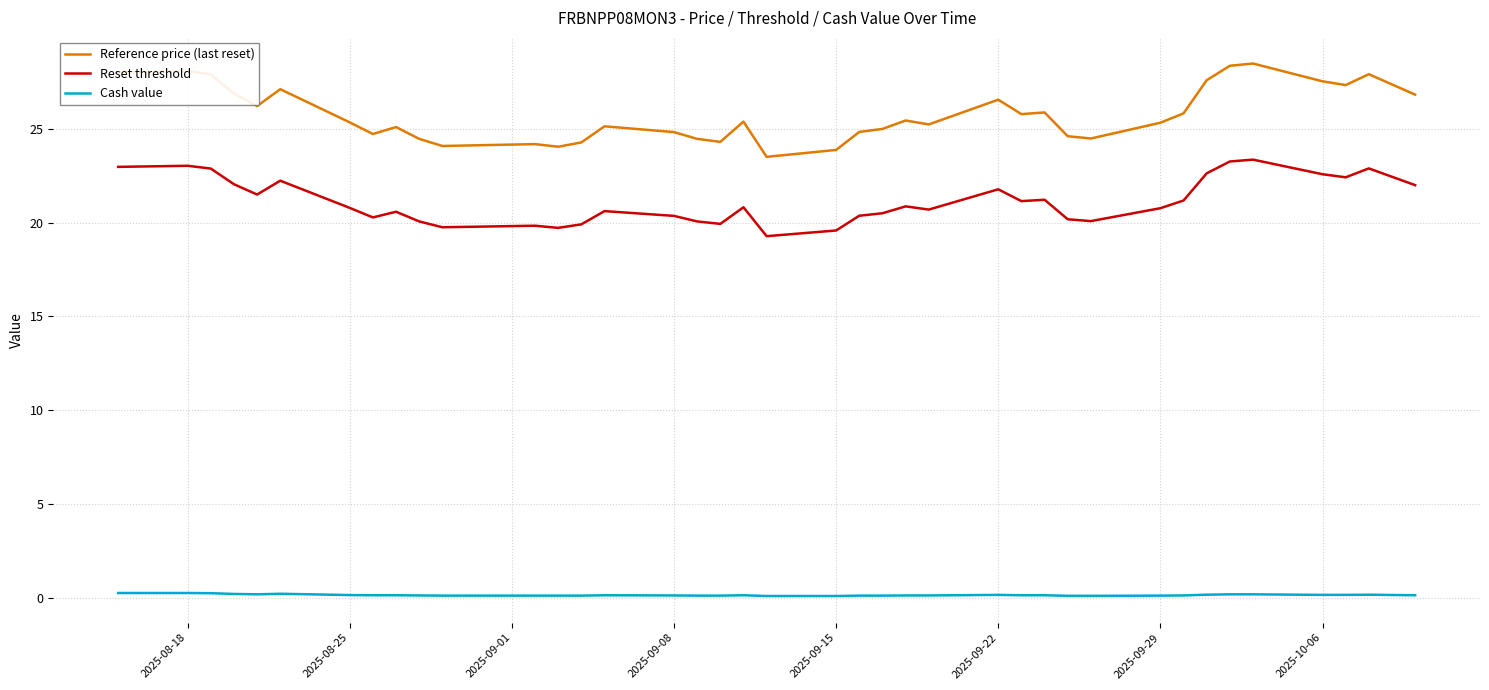

What is the maximum value shown in the chart?

28.5